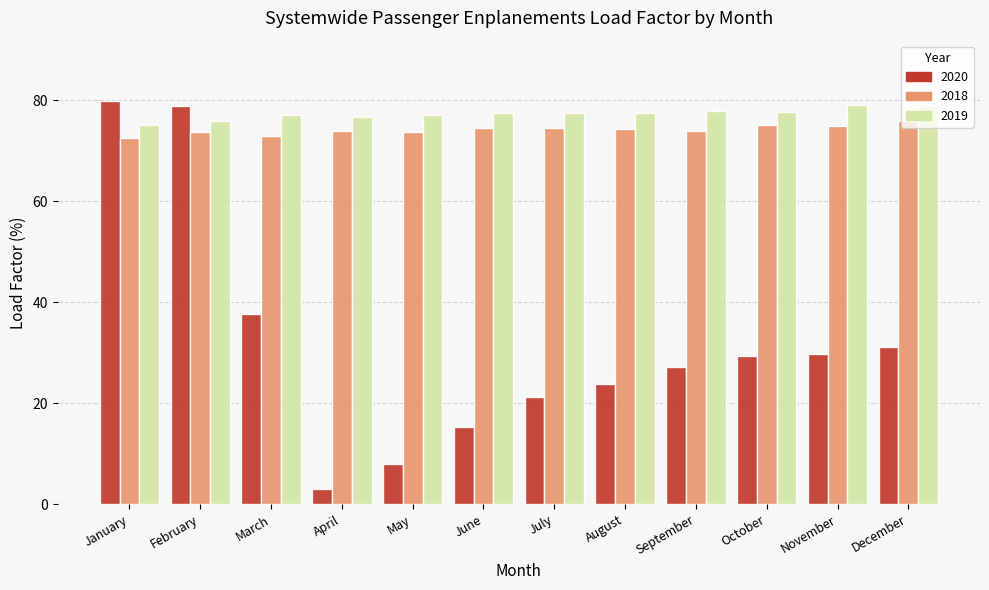

What is the greatest value displayed?

79.8